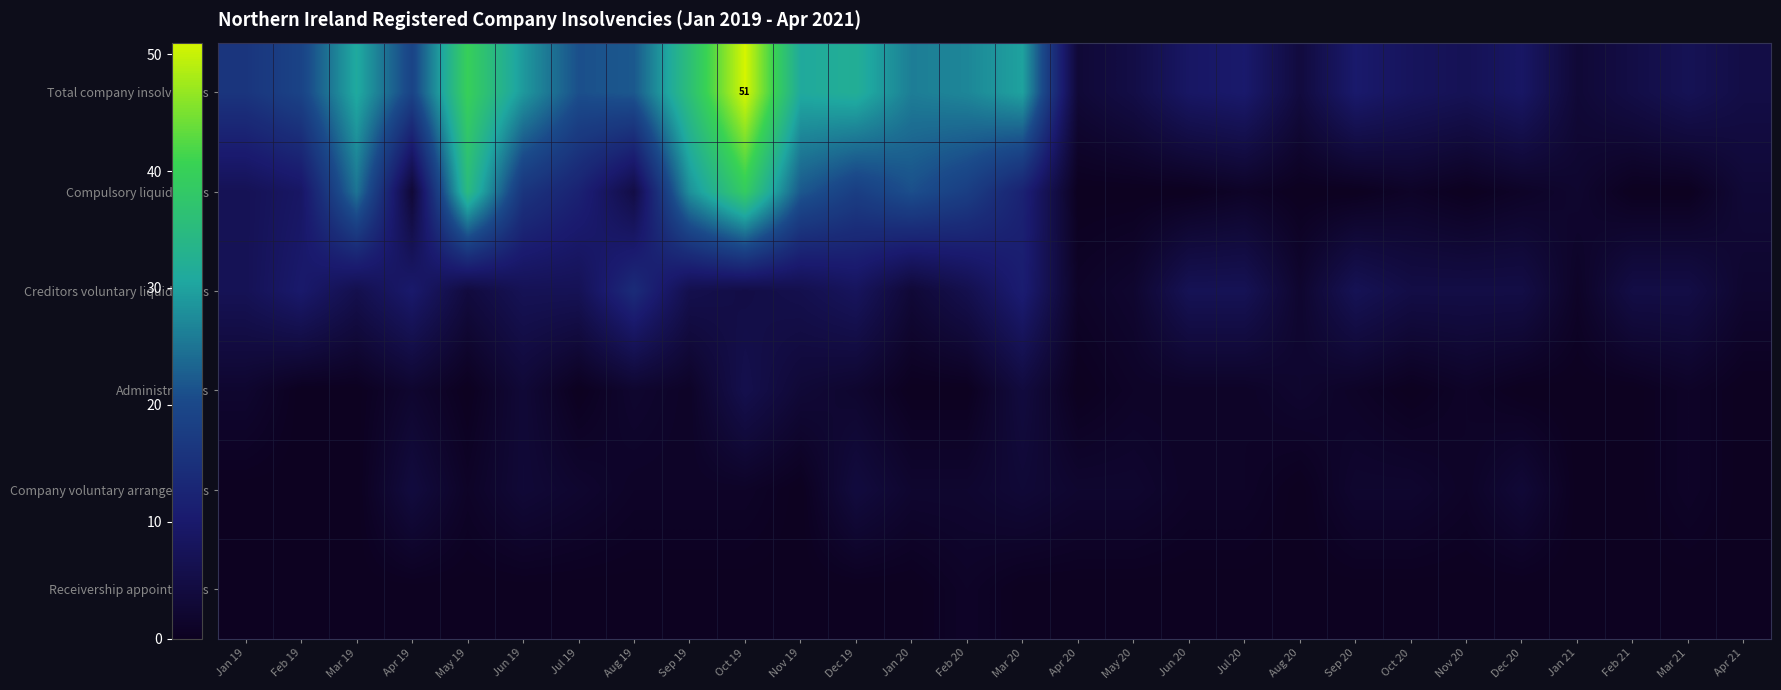

List the labels in order of Receivership appointments value, largest first.

Feb 20, Jan 19, Feb 19, Mar 19, Apr 19, May 19, Jun 19, Jul 19, Aug 19, Sep 19, Oct 19, Nov 19, Dec 19, Jan 20, Mar 20, Apr 20, May 20, Jun 20, Jul 20, Aug 20, Sep 20, Oct 20, Nov 20, Dec 20, Jan 21, Feb 21, Mar 21, Apr 21